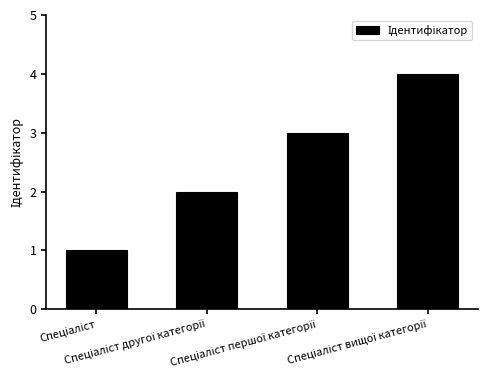

What is the sum of all values?

10